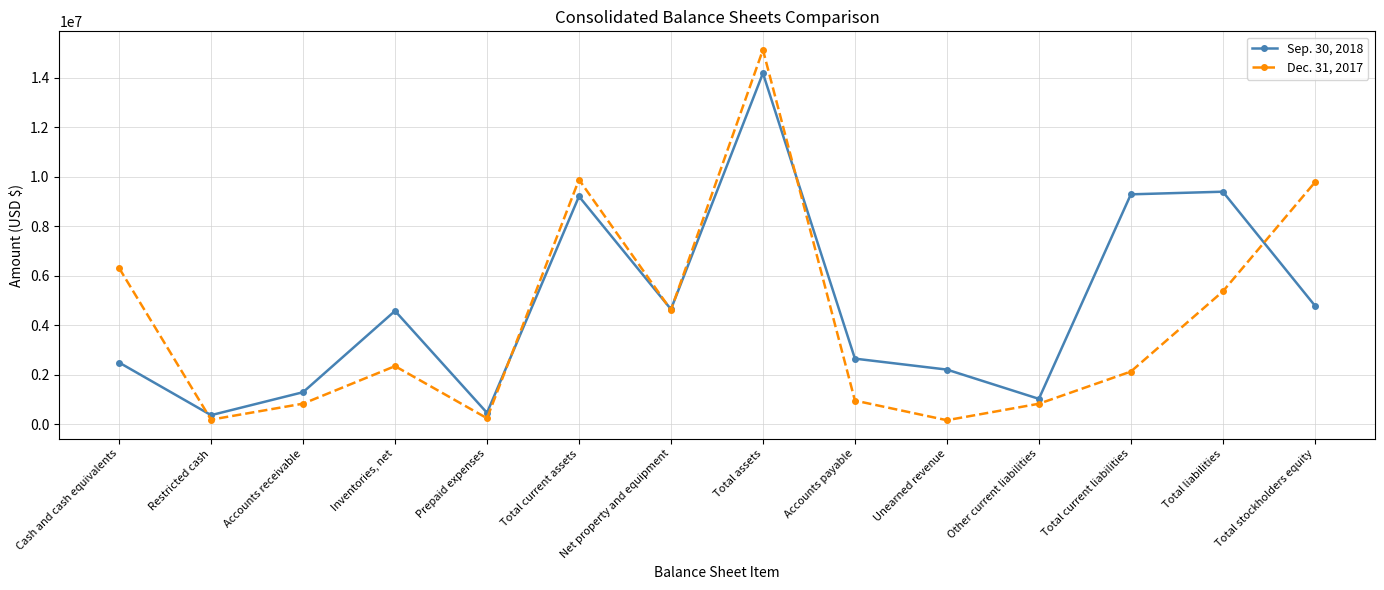

True or false: Sep. 30, 2018 has more than 1 points higher than both neighbors.

True